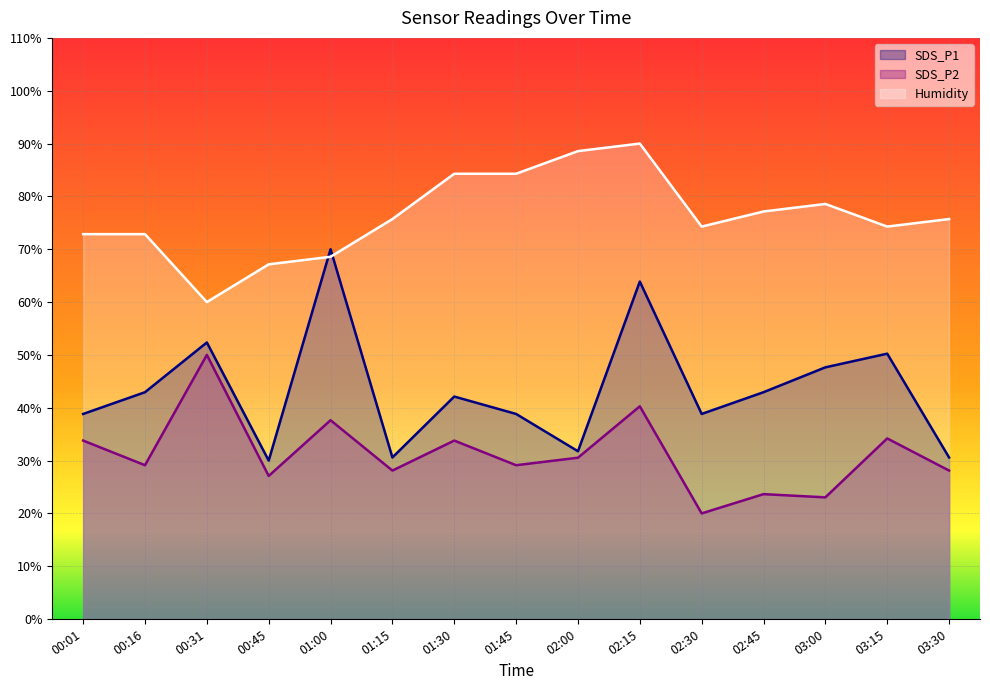

What is the maximum value shown in the chart?

90.0